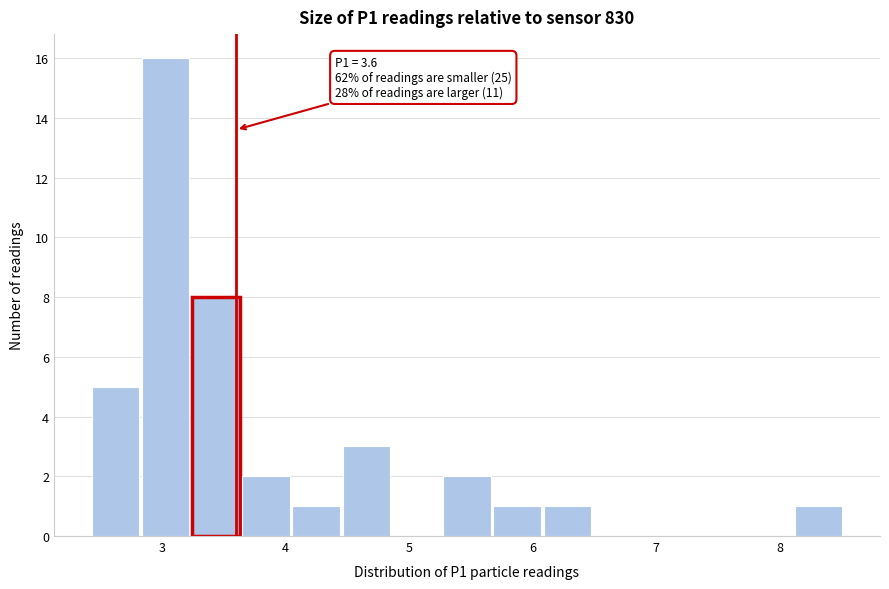

Over which range of the x-axis is the bar tallest?

2.8 to 3.2